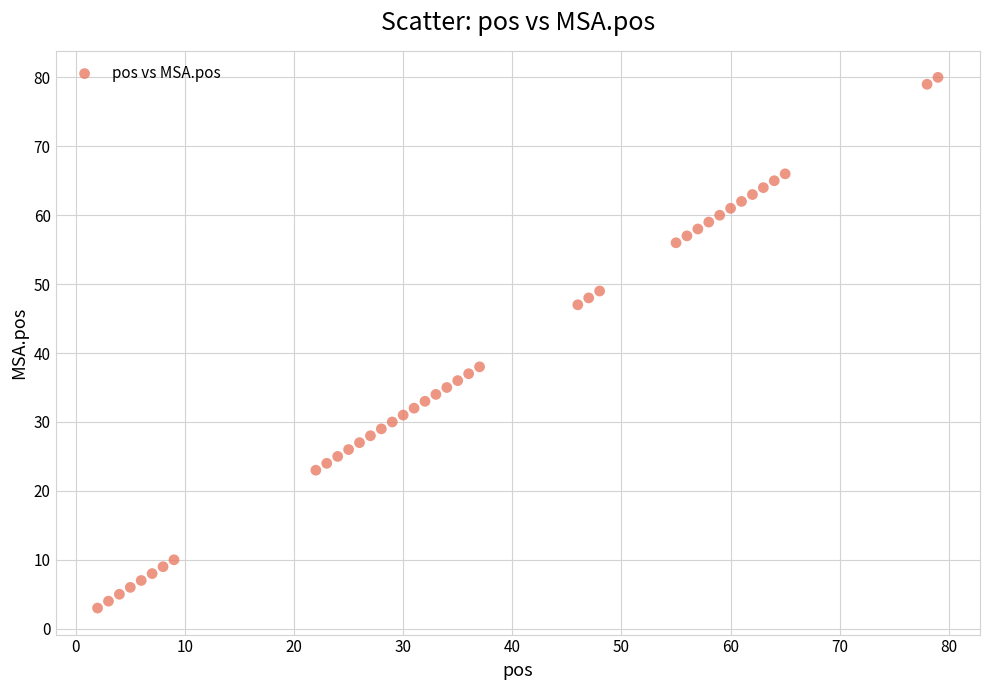

What Y value in the scatter plot is closest to 41?

38